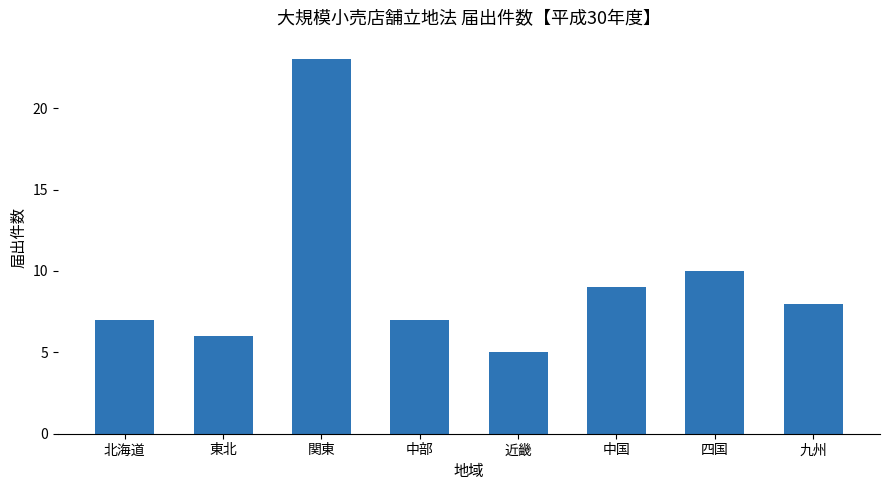

How many distinct data groups are displayed?

1